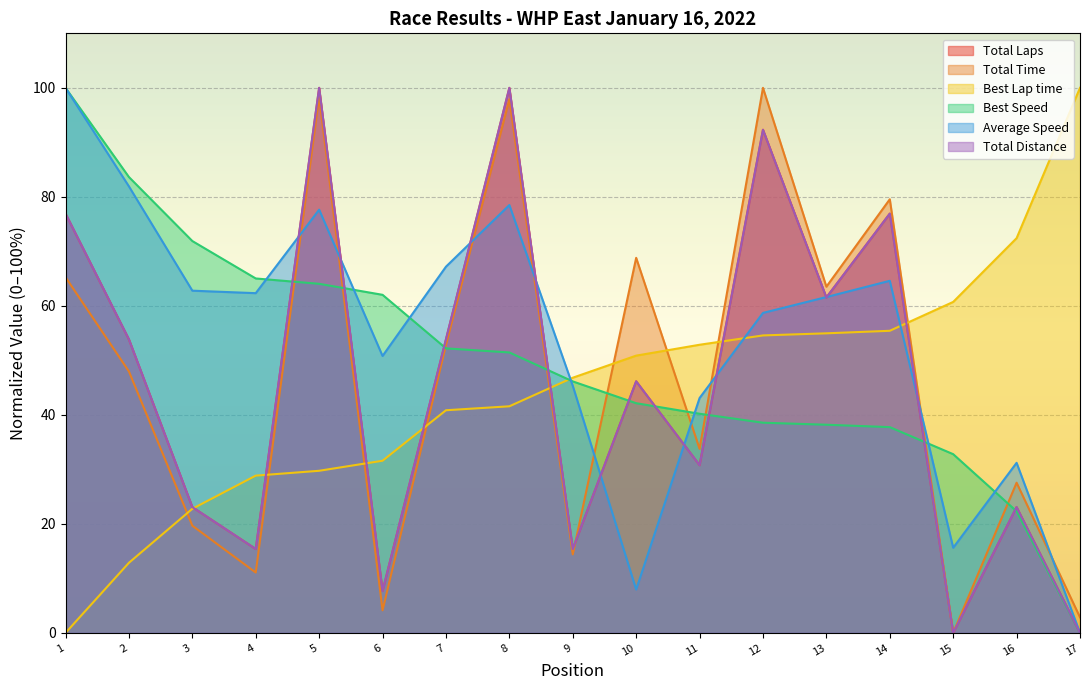

Which series has the largest total across all categories?

Average Speed